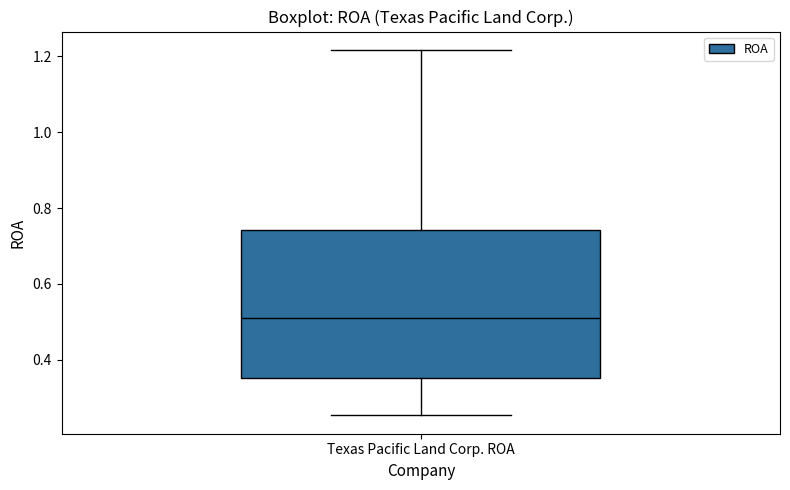

Where does the lower whisker of the box for Texas Pacific Land Corp. ROA end on the y-axis? The values are not printed on the chart, so give them approximately, as read against the axis.

0.26